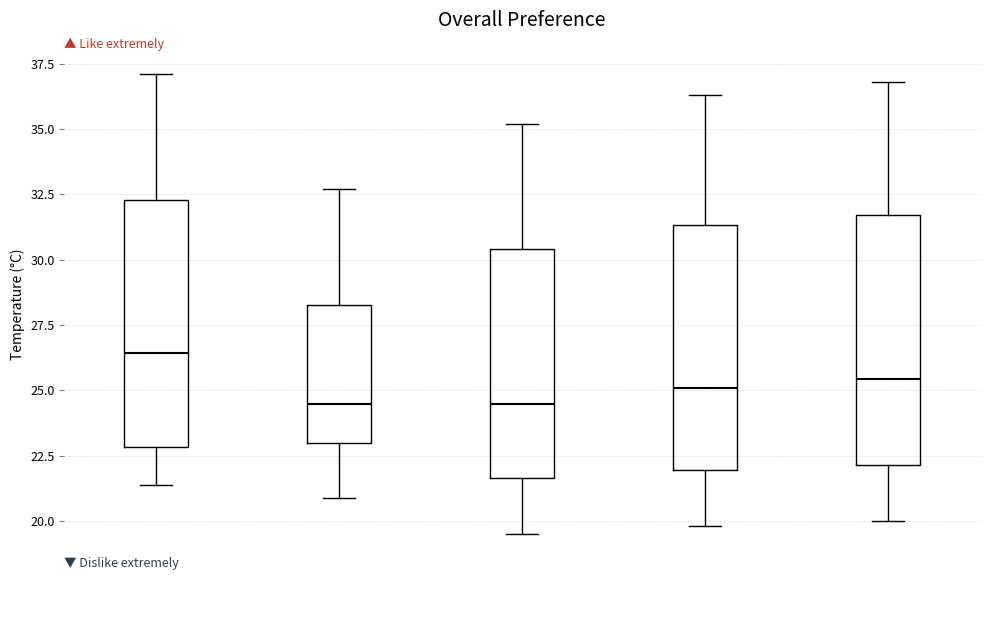

Where does the median line of the box for 2019-12-05 sit on the y-axis? The values are not printed on the chart, so give them approximately, as read against the axis.

25.5